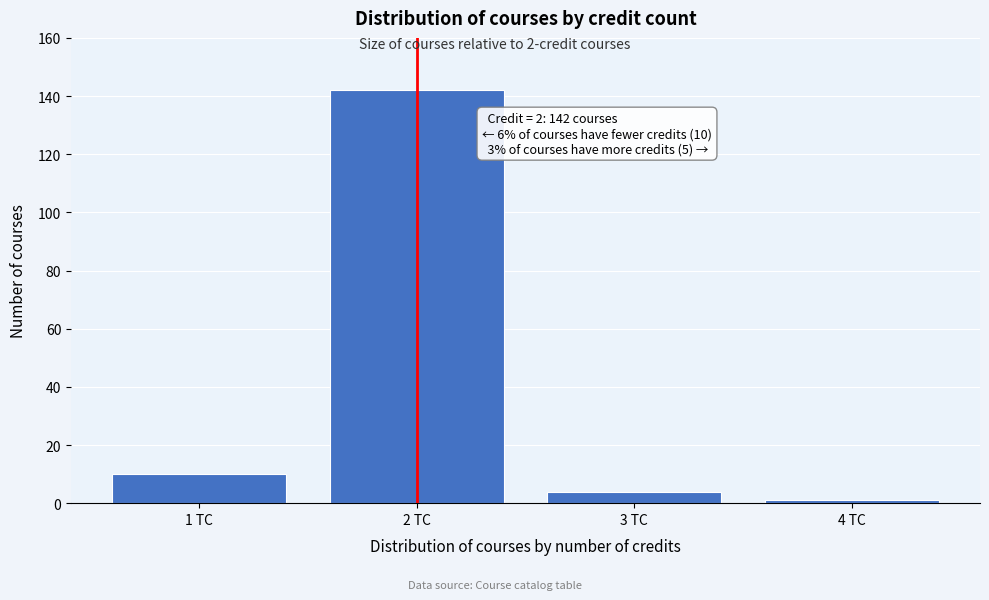

Reading left to right, extract all data points from this chart.

1 TC=10	2 TC=142	3 TC=4	4 TC=1